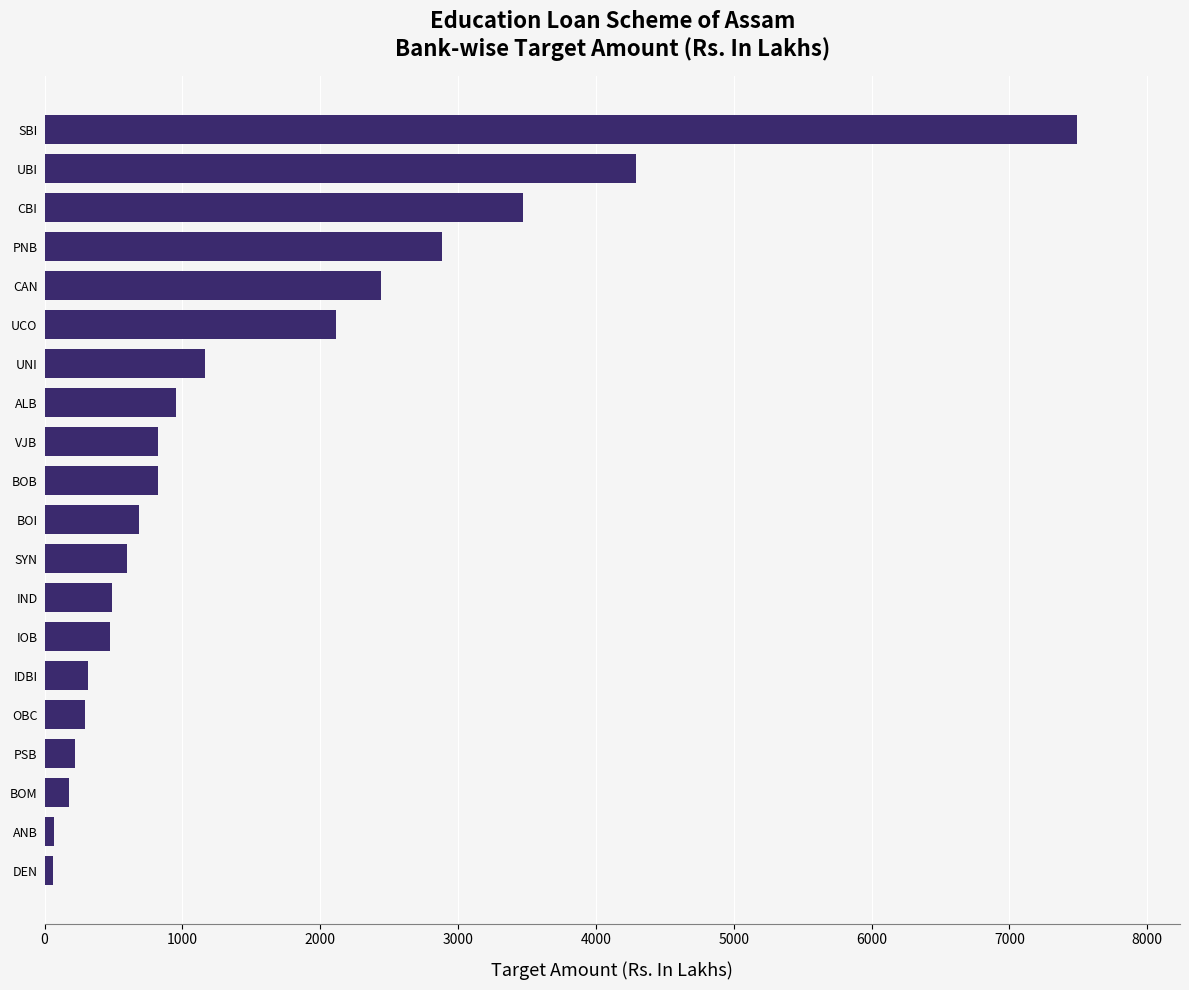

What value does the data have at SBI?

7489.3